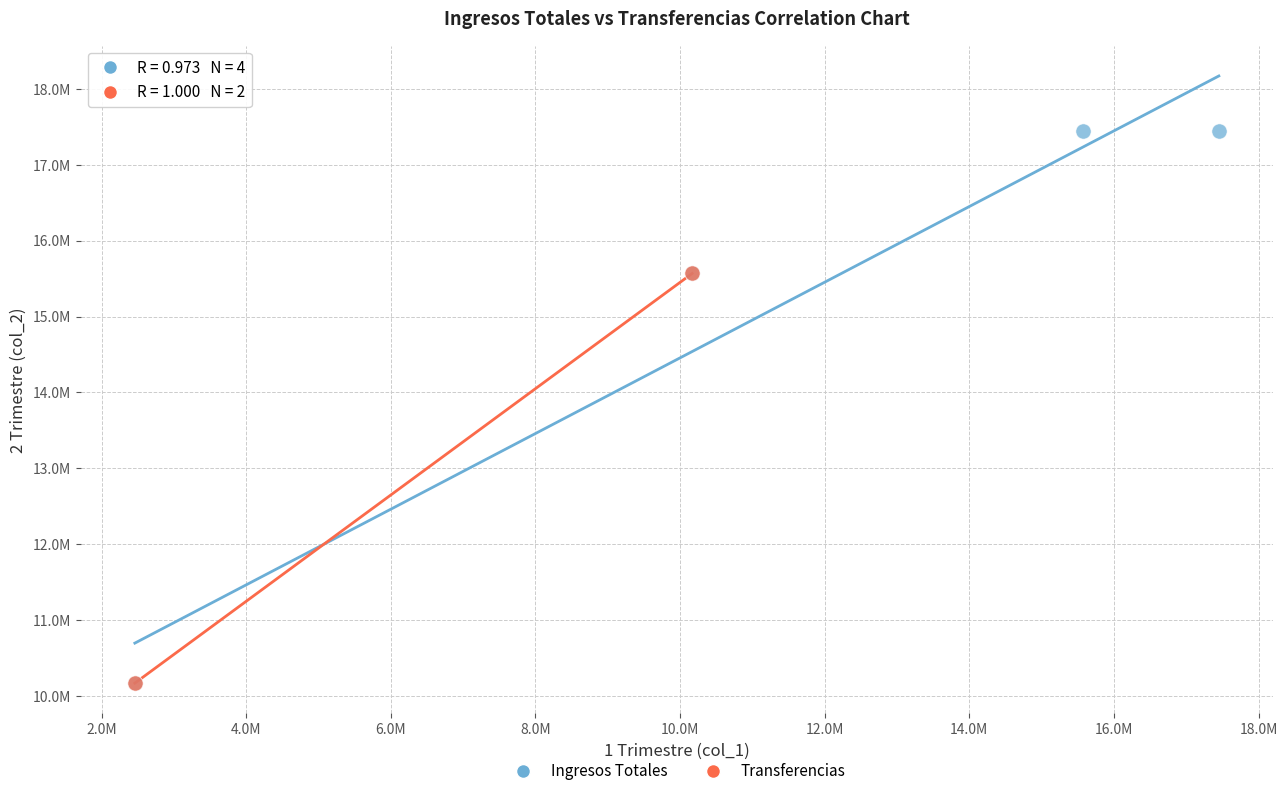

What are all the series names shown in the legend?

Ingresos Totales, Transferencias